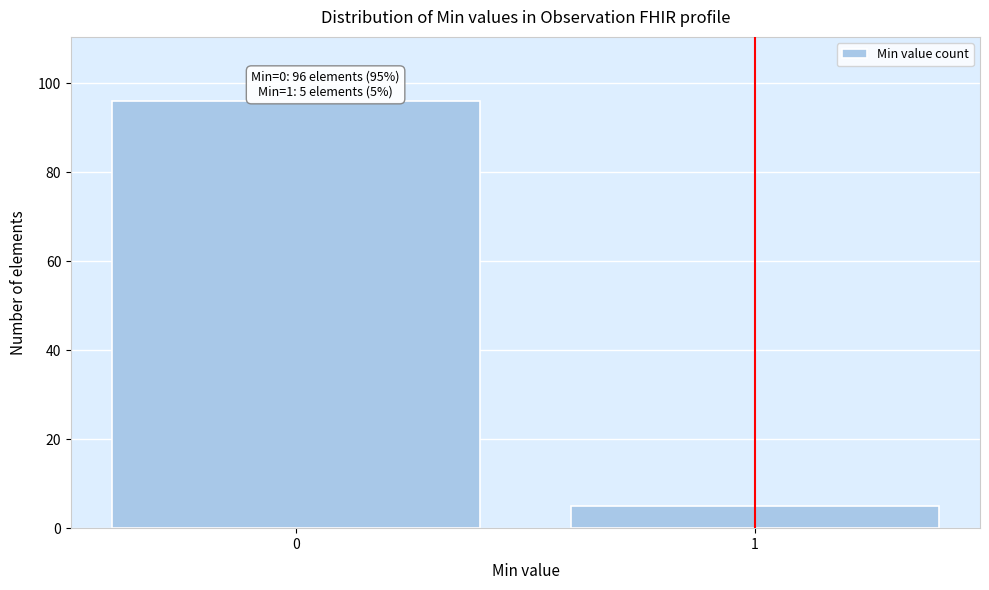

Reading right to left, list all the values displayed in this chart.

1=5	0=96